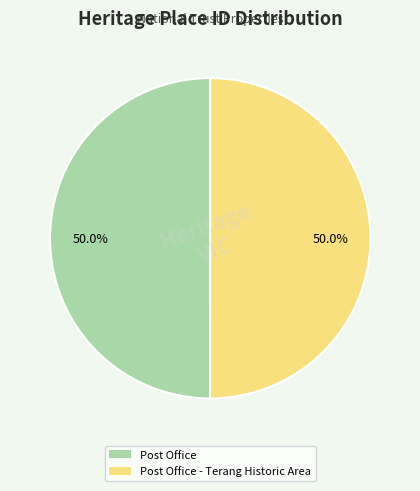

How many segments does this pie chart have?

2